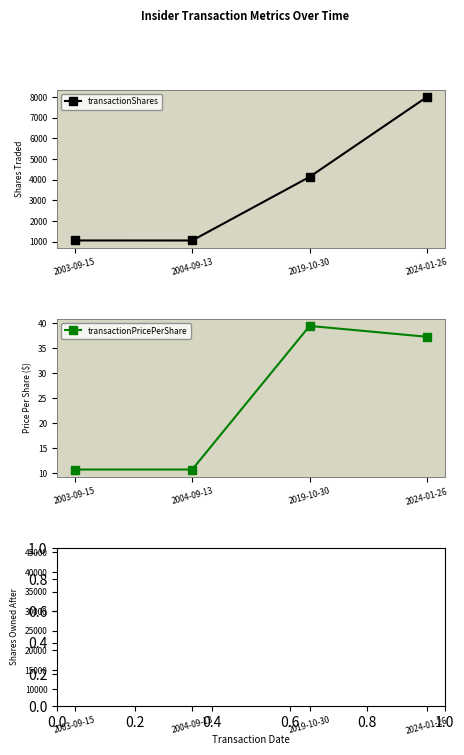

Which series has the largest total across all categories?

sharesOwnedFollowingTransaction